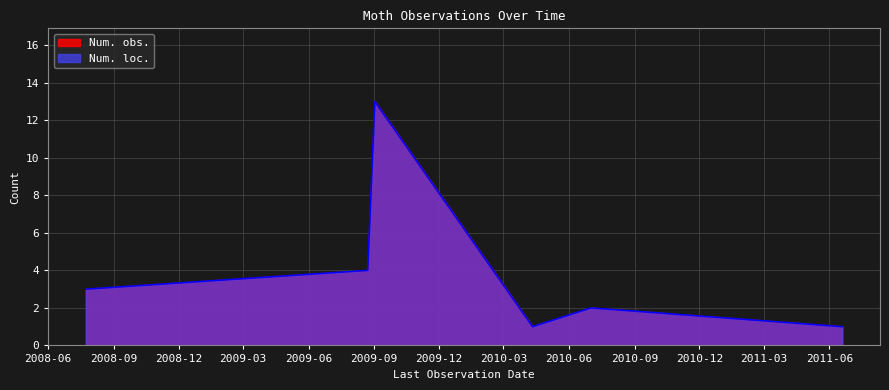

True or false: Num. obs. and Num. loc. cross at least once.

False